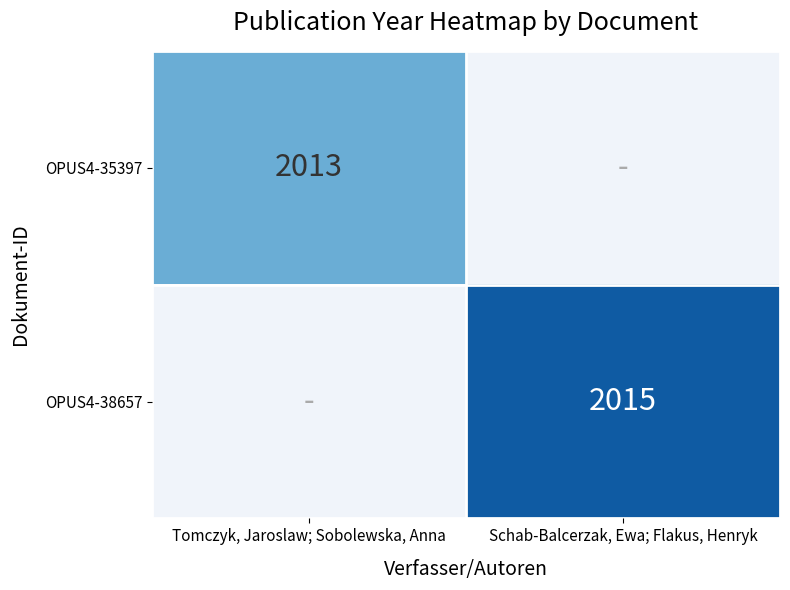

Rank the categories by OPUS4-35397 value from lowest to highest.

Tomczyk, Jaroslaw; Sobolewska, Anna, Schab-Balcerzak, Ewa; Flakus, Henryk